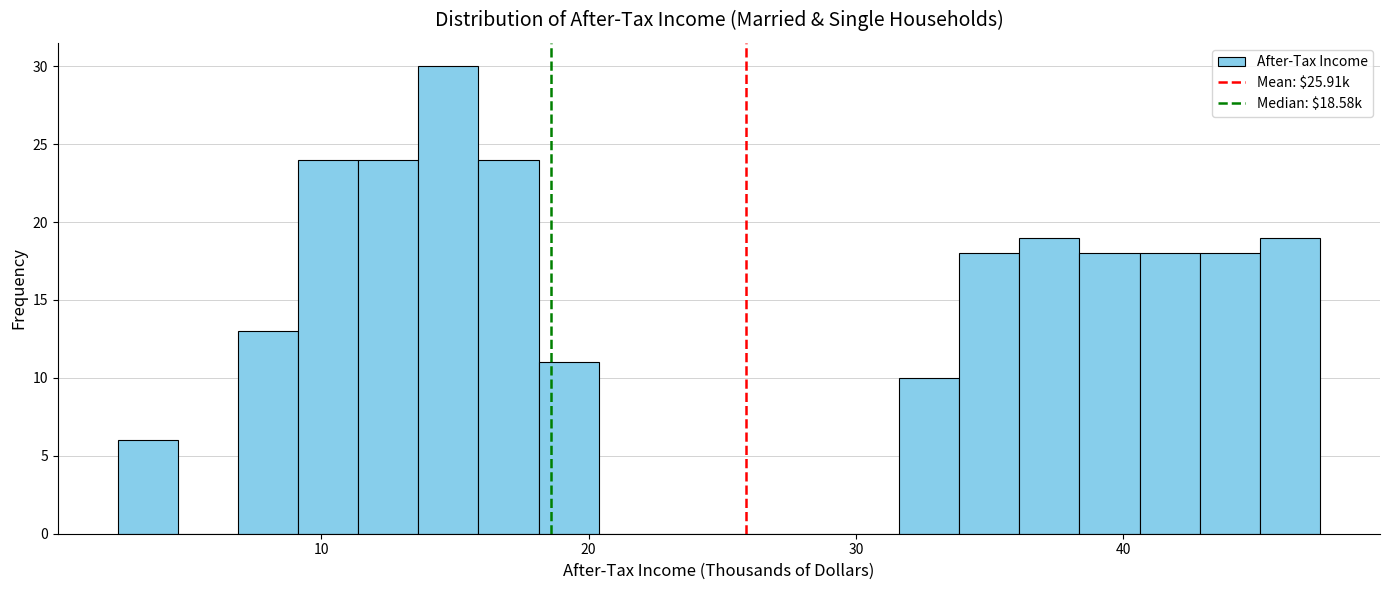

Around what value on the x-axis is the tallest bar? Give the approximate position of its centre, as read against the axis.

15